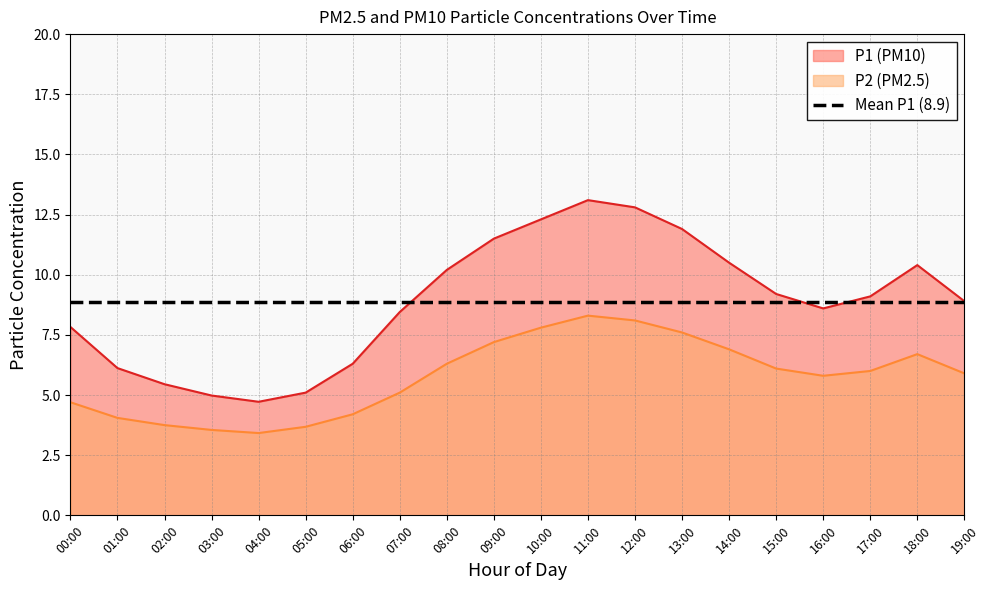

At 07:00, list the series in order from smallest to largest.

P2, P1